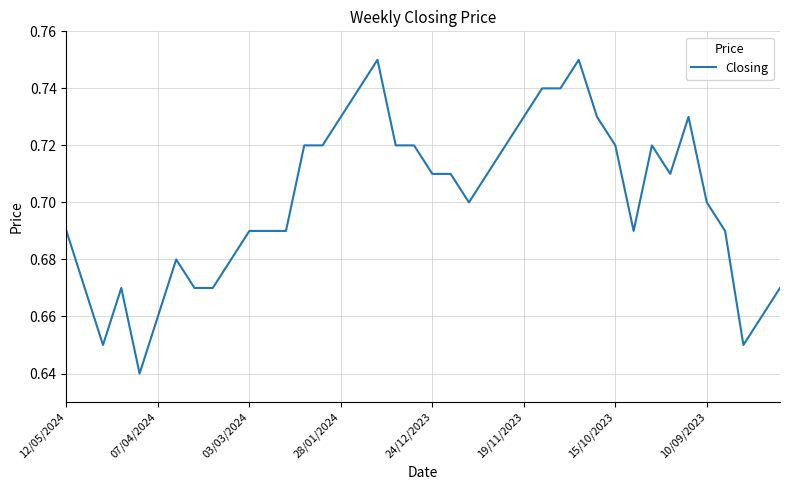

Does the chart have visible grid lines?

Yes